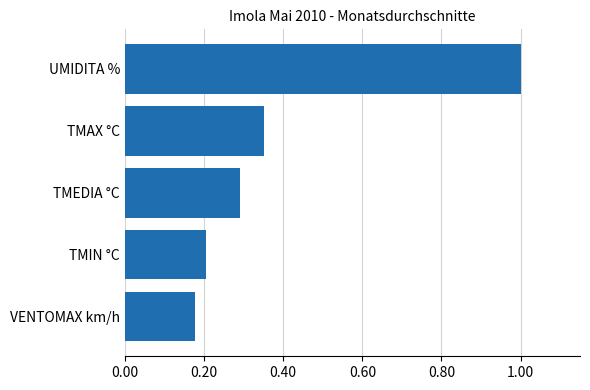

What is the greatest value displayed?

1.0